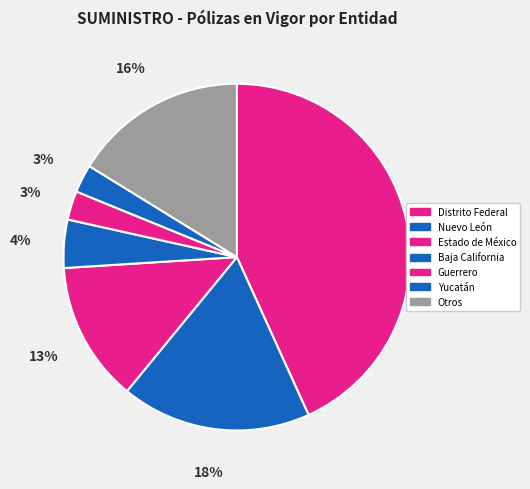

What is the change in value from Distrito Federal to Yucatán?

-4366